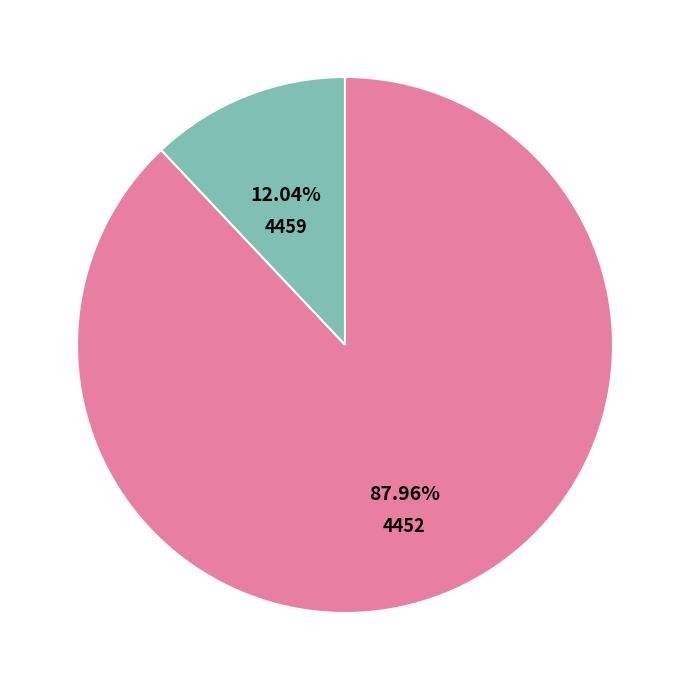

Rank the categories by value from lowest to highest.

4459, 4452